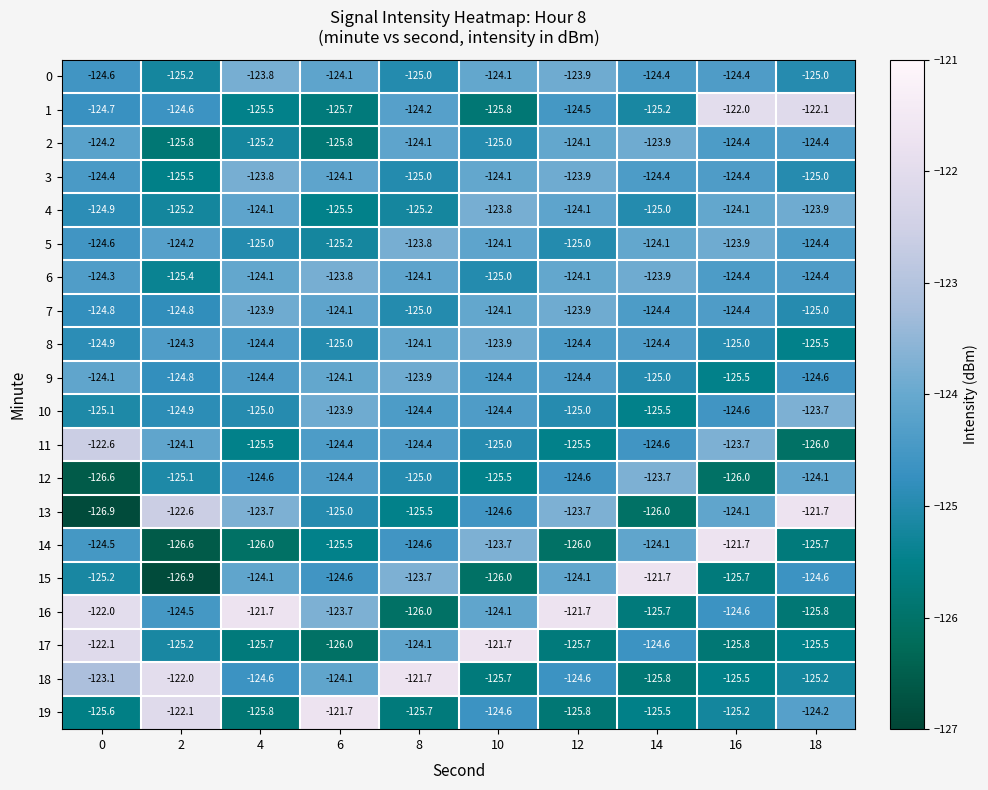

How many categories are shown in the chart?

10